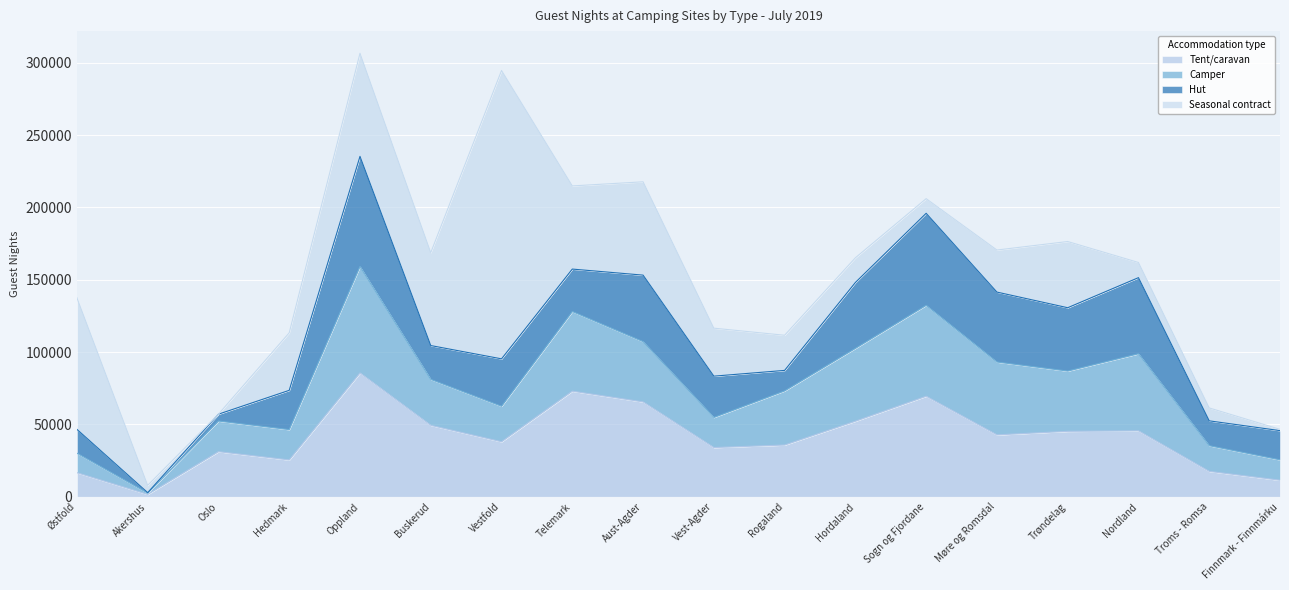

Between Vest-Agder and Hordaland, which is larger?

Hordaland